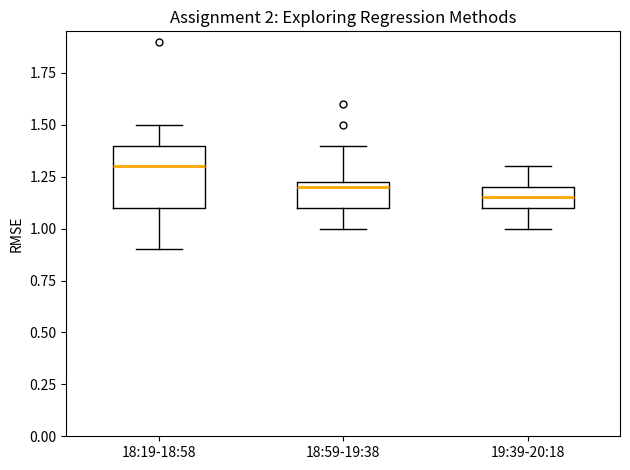

Which box is the tallest, from its lower edge to its upper edge?

18:19-18:58